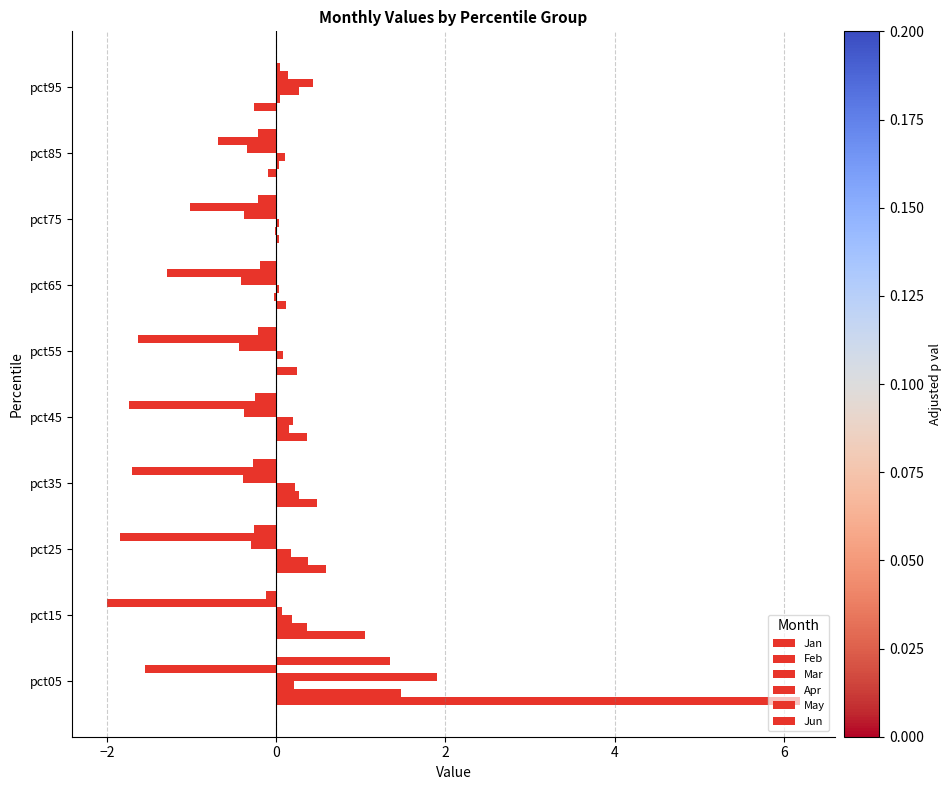

What is the greatest value displayed?

6.2